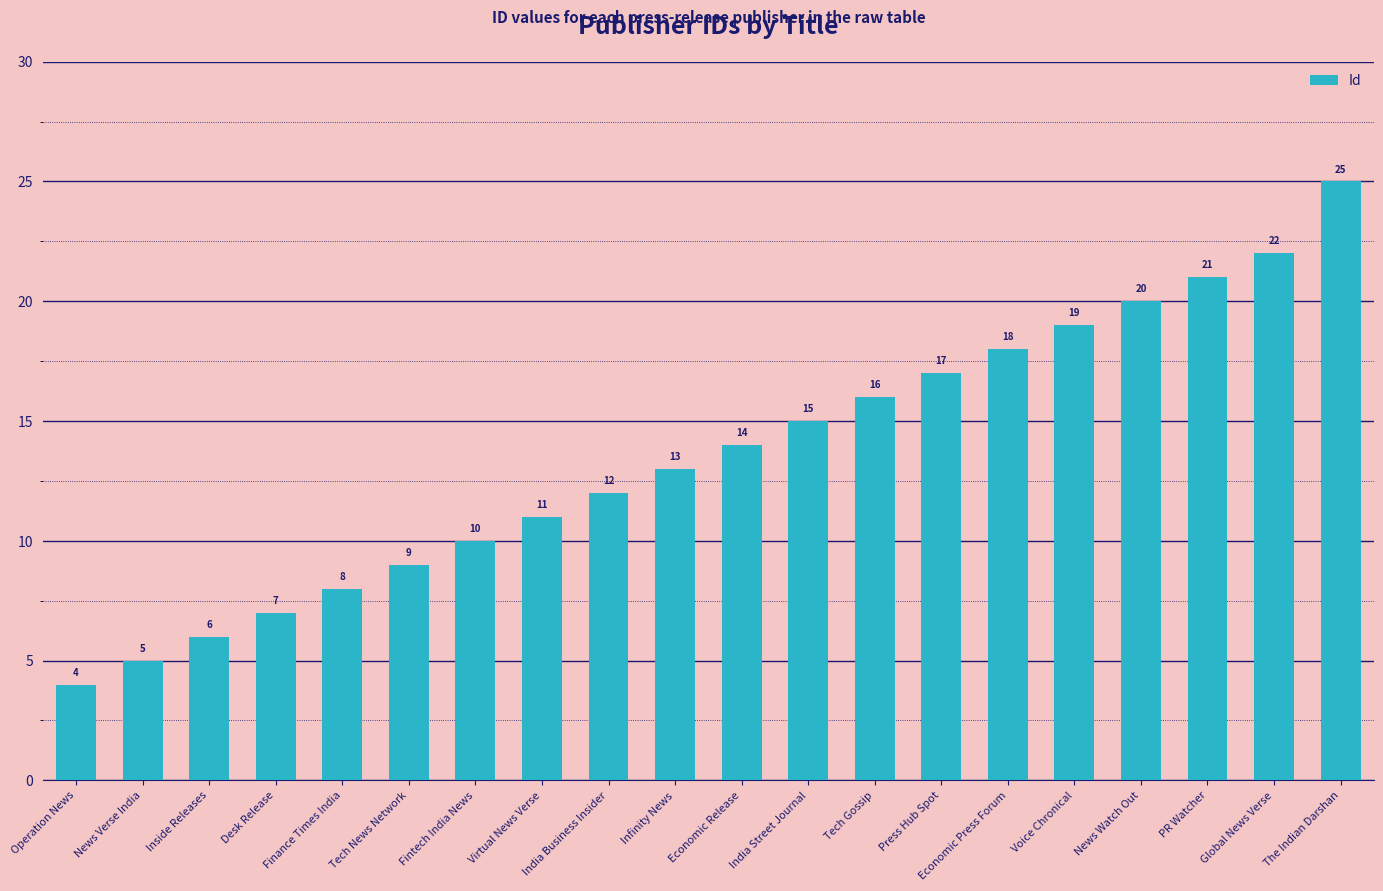

Are the bars grouped side by side (vs. stacked)?

No